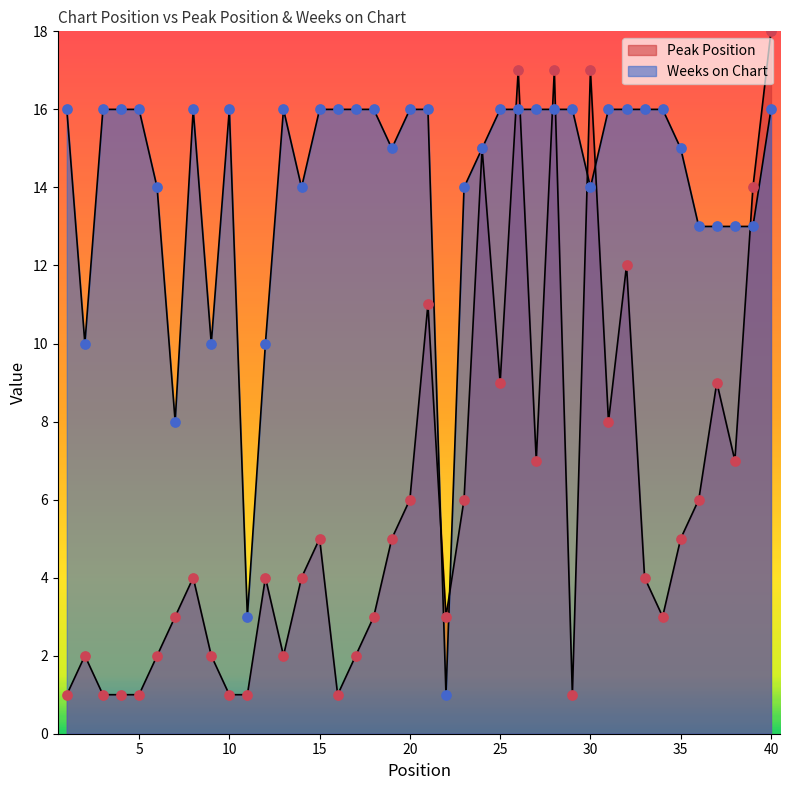

Which series contains the highest Y value?

Peak Position